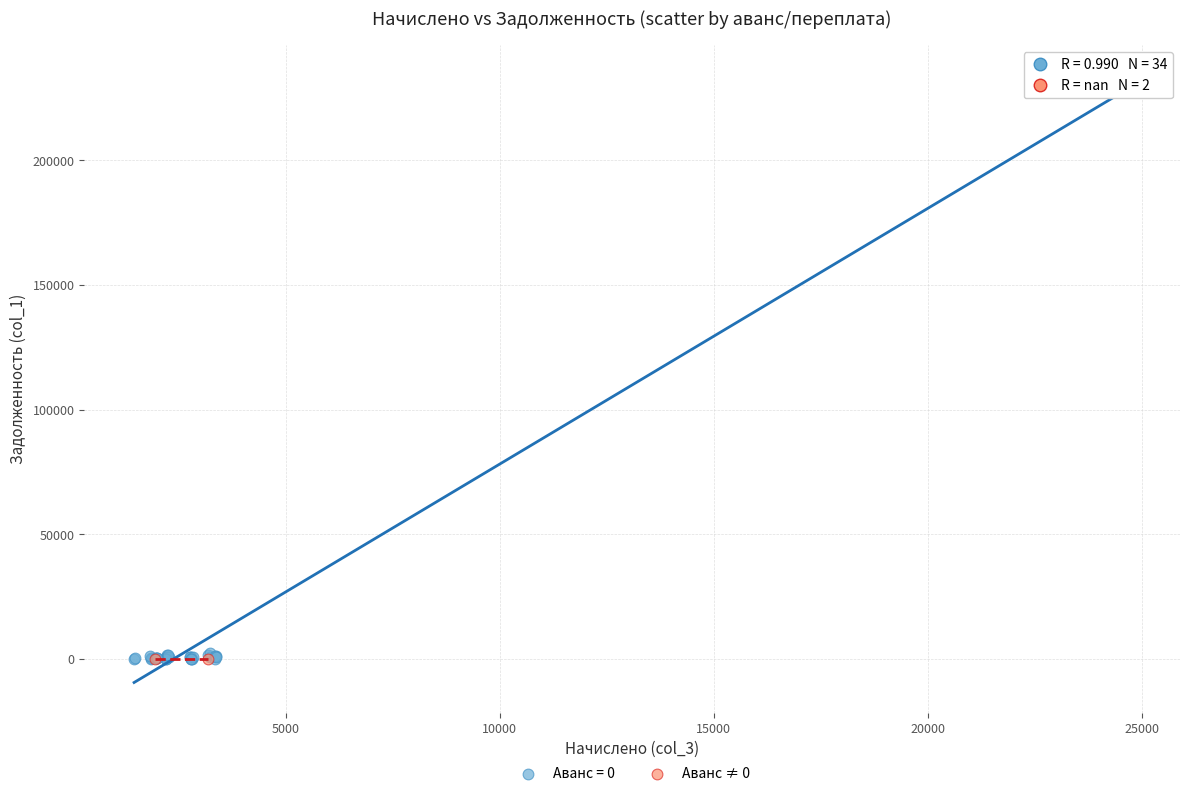

What are all the series names shown in the legend?

Аванс = 0, Аванс ≠ 0